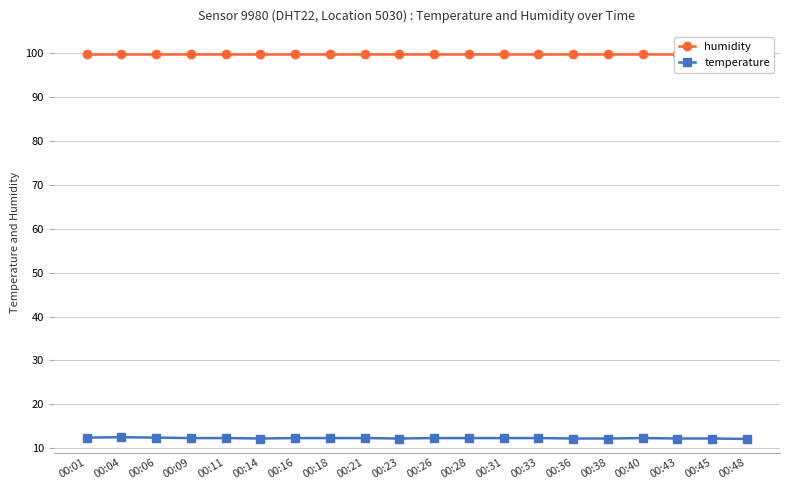

True or false: temperature and humidity cross at least once.

False